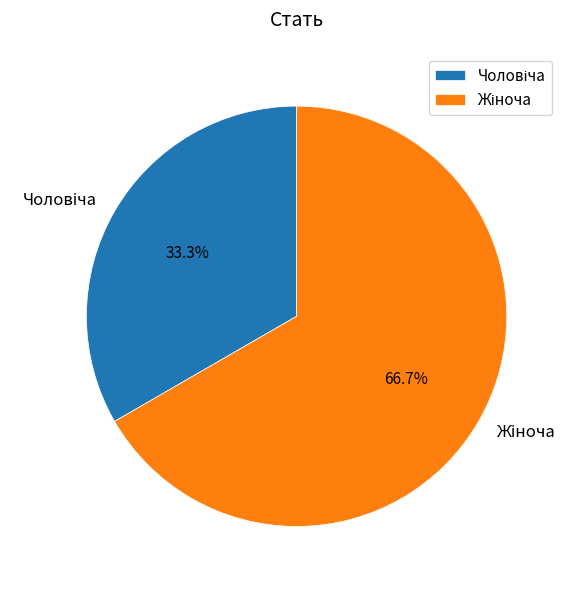

How many slices are in this pie chart?

2